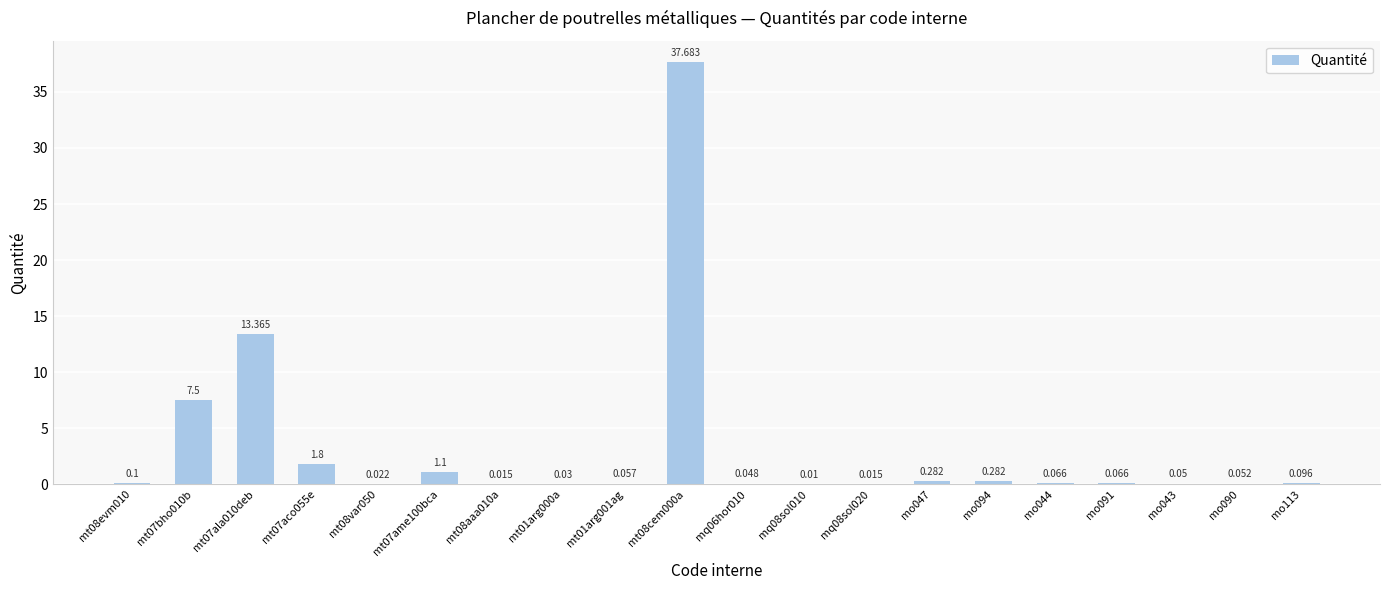

Count the number of data series in this chart.

1